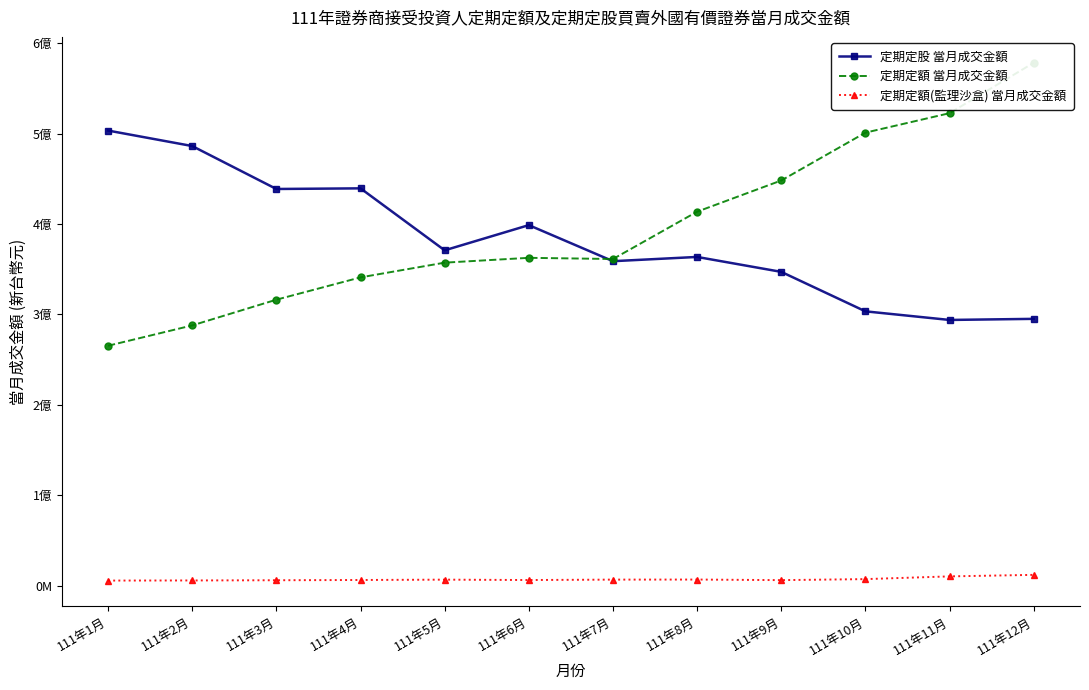

Is the value of 定期定額(監理沙盒) 當月成交金額 at 111年11月 greater than the value of 定期定股 當月成交金額 at 111年3月?

No